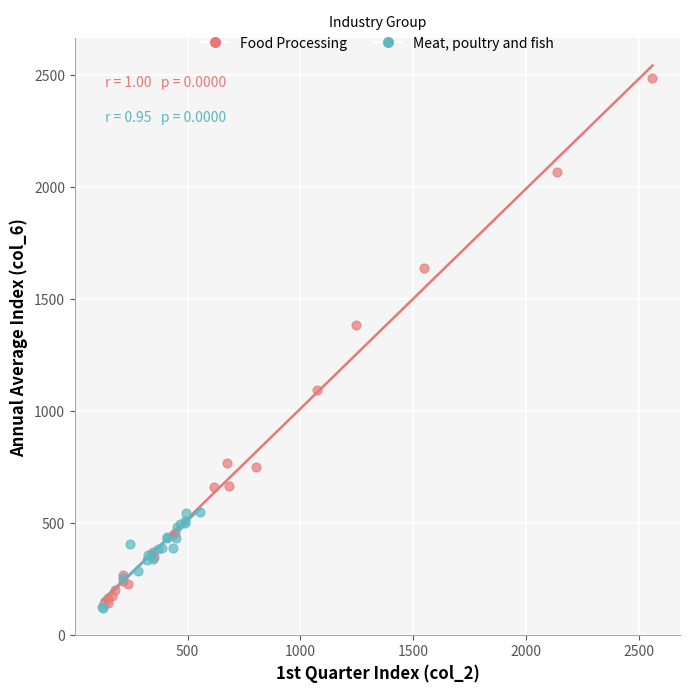

Which series contains the highest Y value?

Food Processing